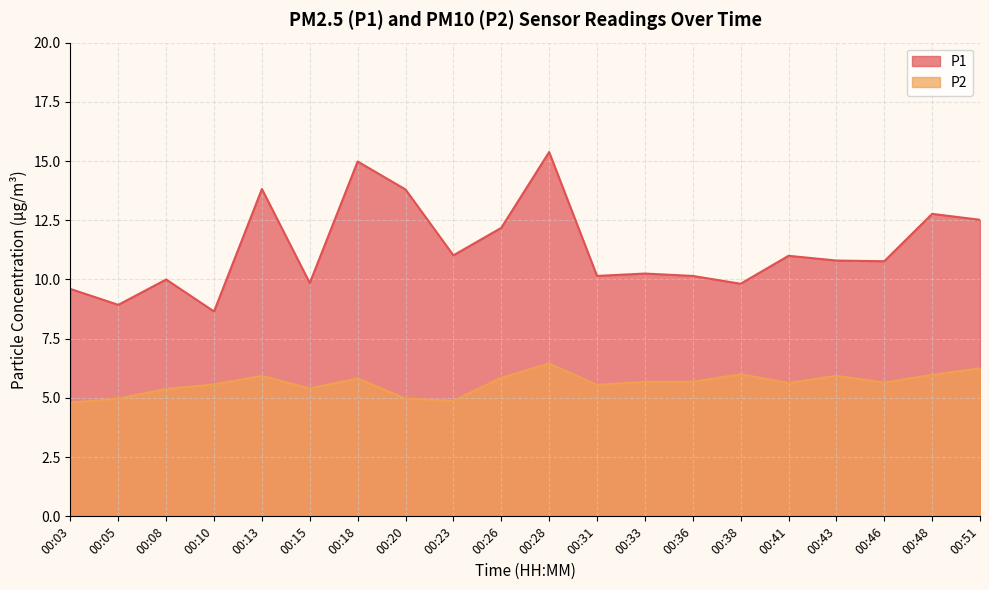

Rank the categories by P1 value from lowest to highest.

00:10, 00:05, 00:03, 00:38, 00:15, 00:08, 00:31, 00:36, 00:33, 00:46, 00:43, 00:41, 00:23, 00:26, 00:51, 00:48, 00:20, 00:13, 00:18, 00:28